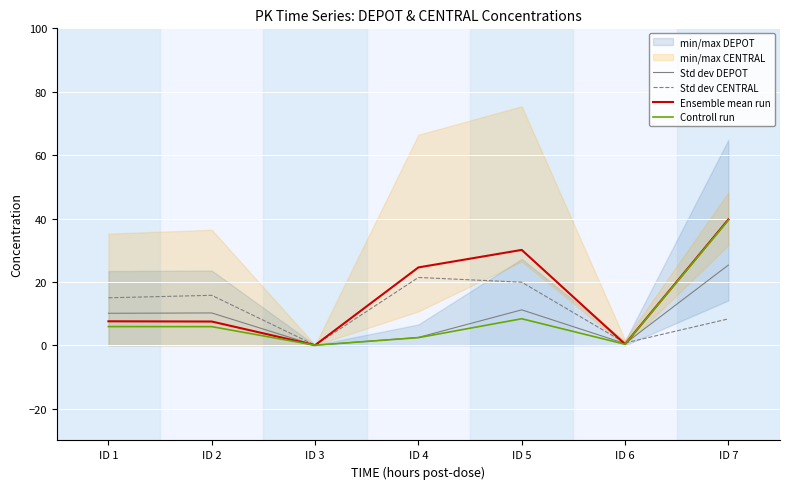

Read the Std dev DEPOT value at ID 2.

10.2